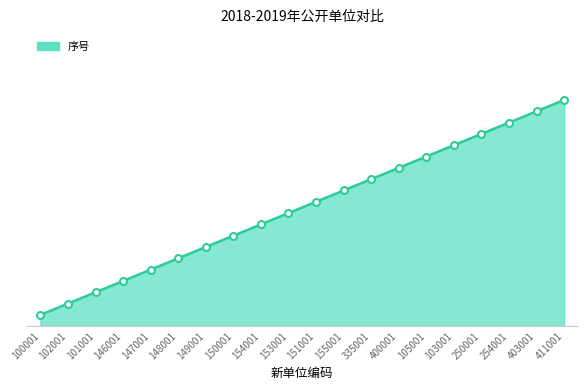

Does the chart have visible grid lines?

No